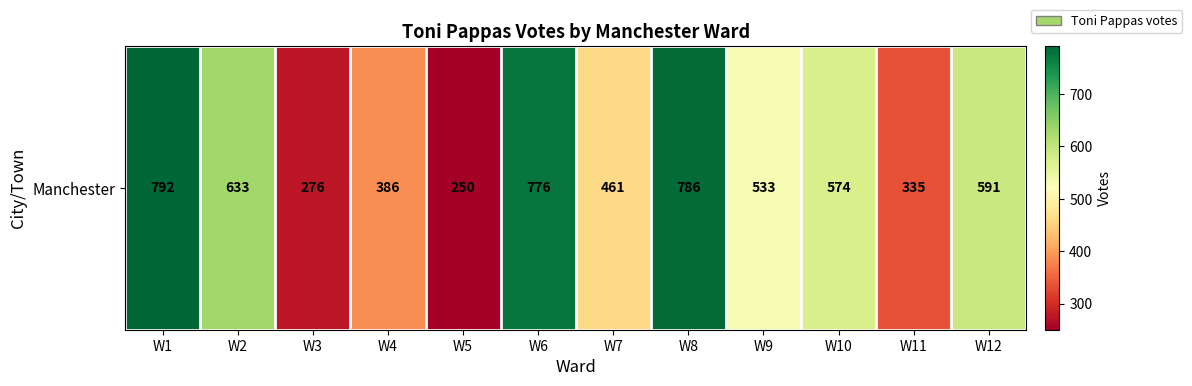

At which category does the chart reach its peak across all series?

W1